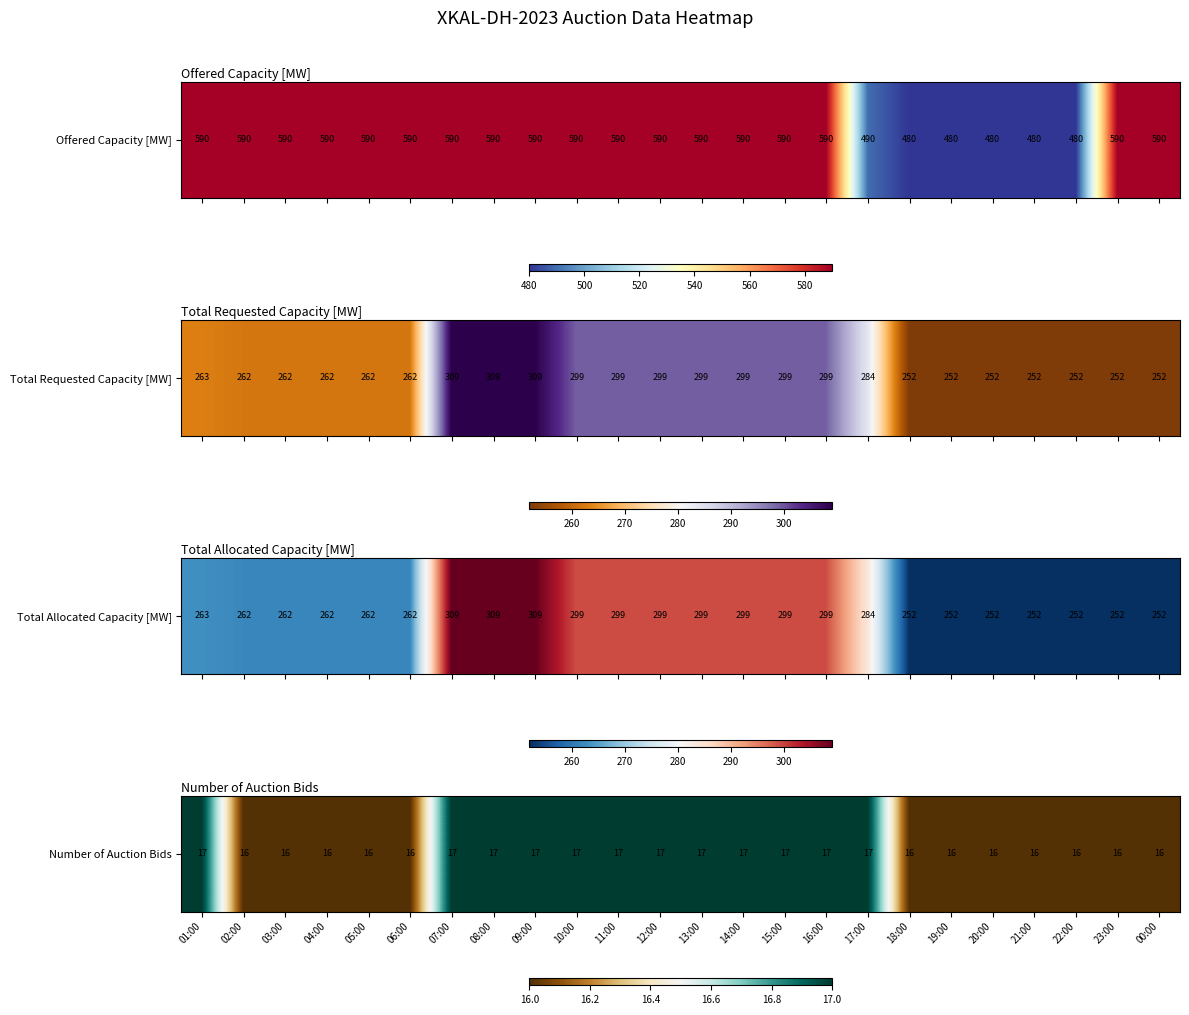

At which label is the value closest to 16?

02:00